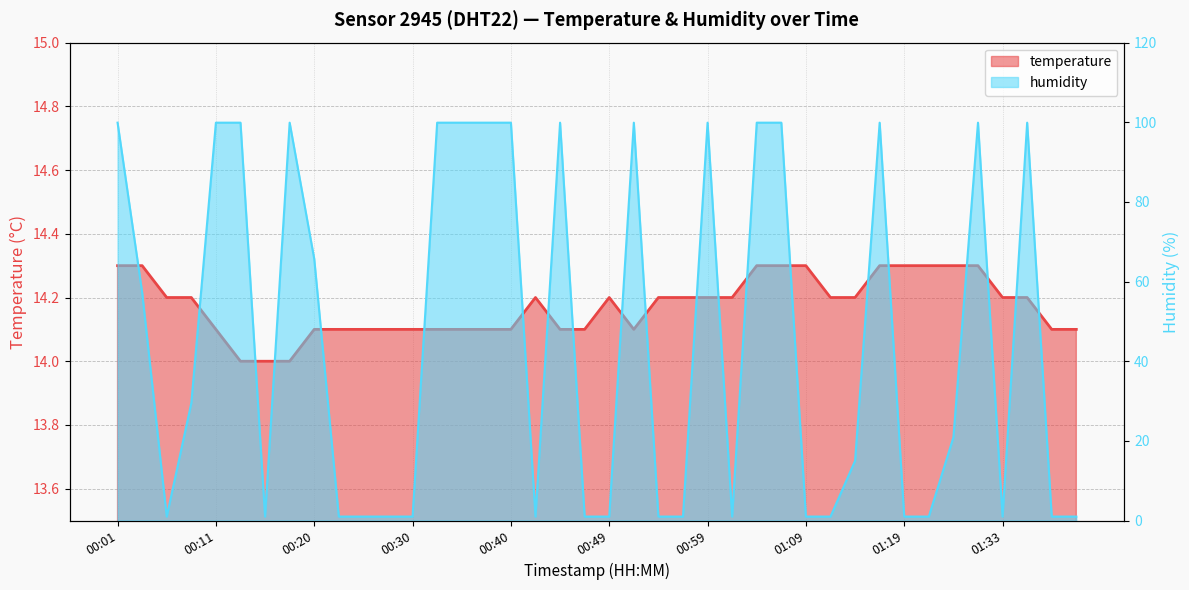

What is the difference between the second highest and minimum values in the temperature series?

0.3